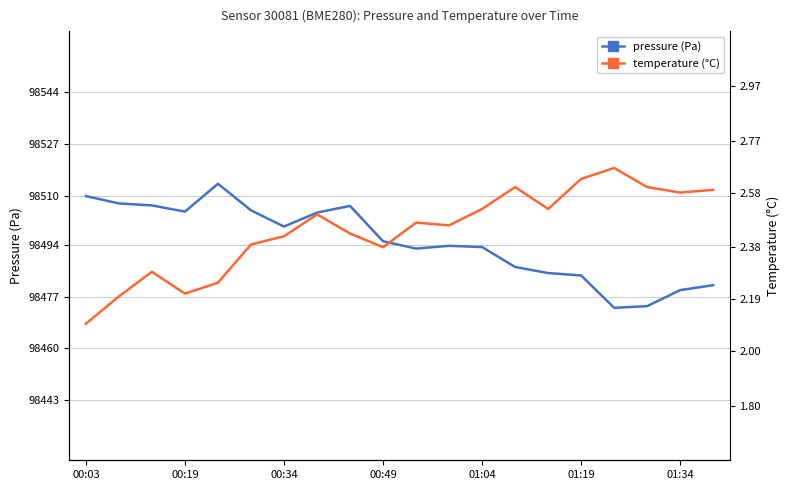

What is the difference between the highest and lowest values at 00:34?

98504.6